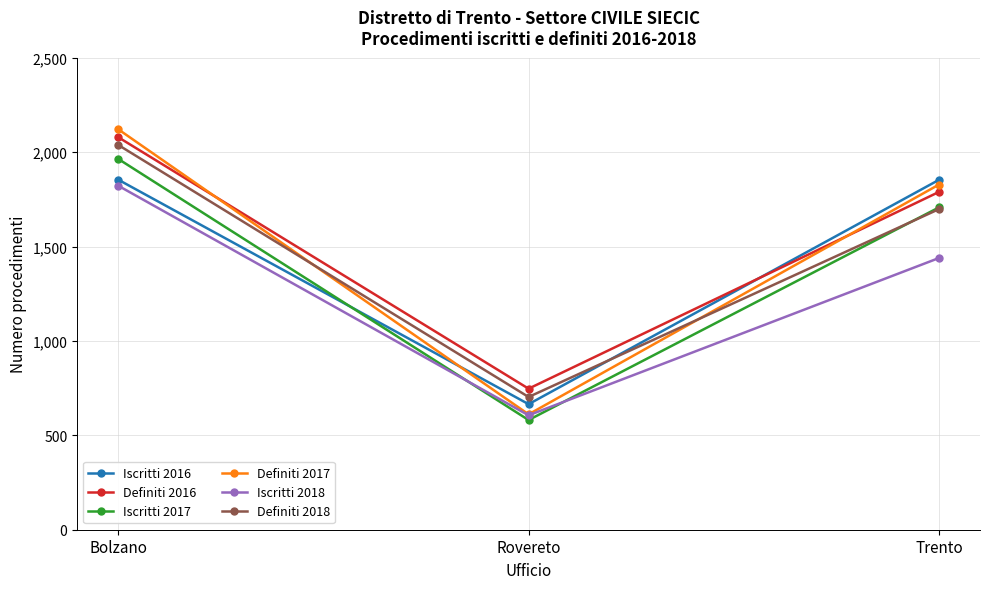

Is the value of Definiti 2017 at Bolzano greater than the value of Definiti 2018 at Rovereto?

Yes